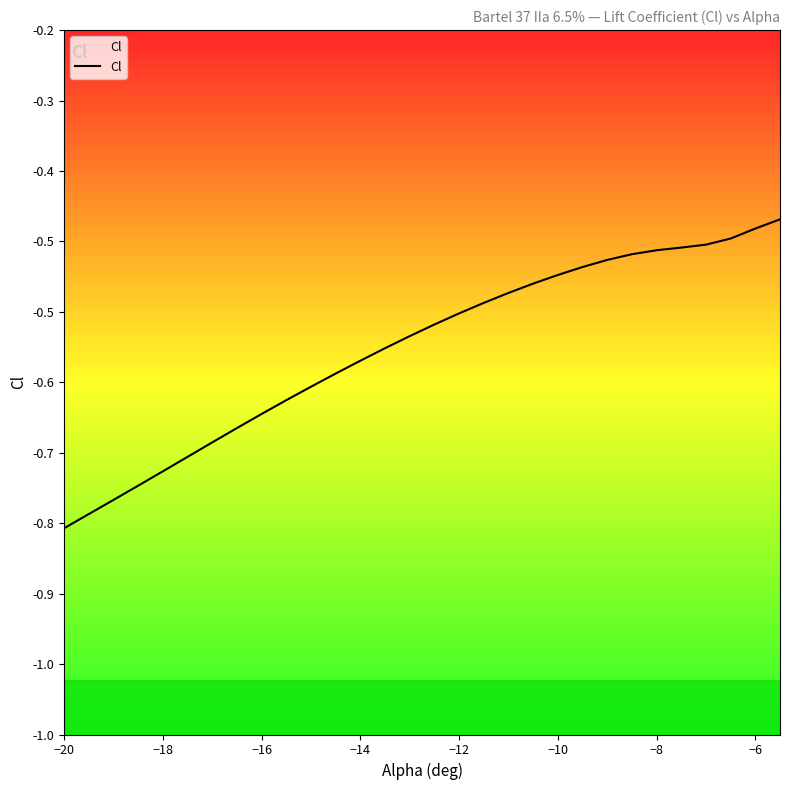

What is the value of the 19th point from the left?

-0.5